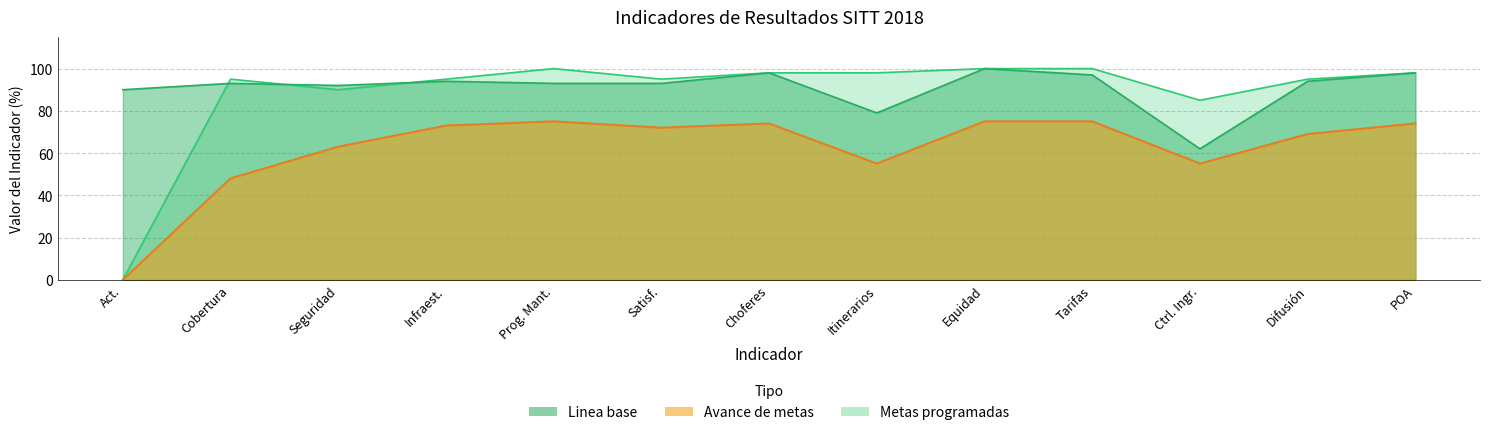

In Metas programadas, how many points are lower than both neighbors (excluding endpoints)?

3